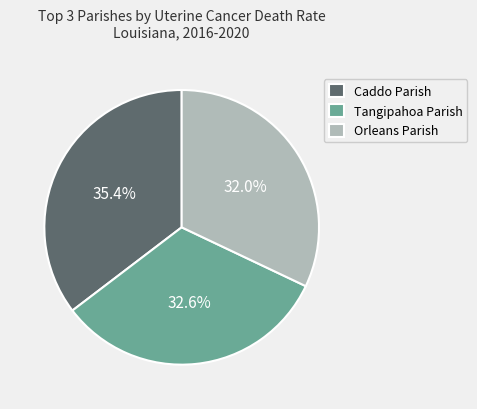

Which slice is the smallest?

Orleans Parish